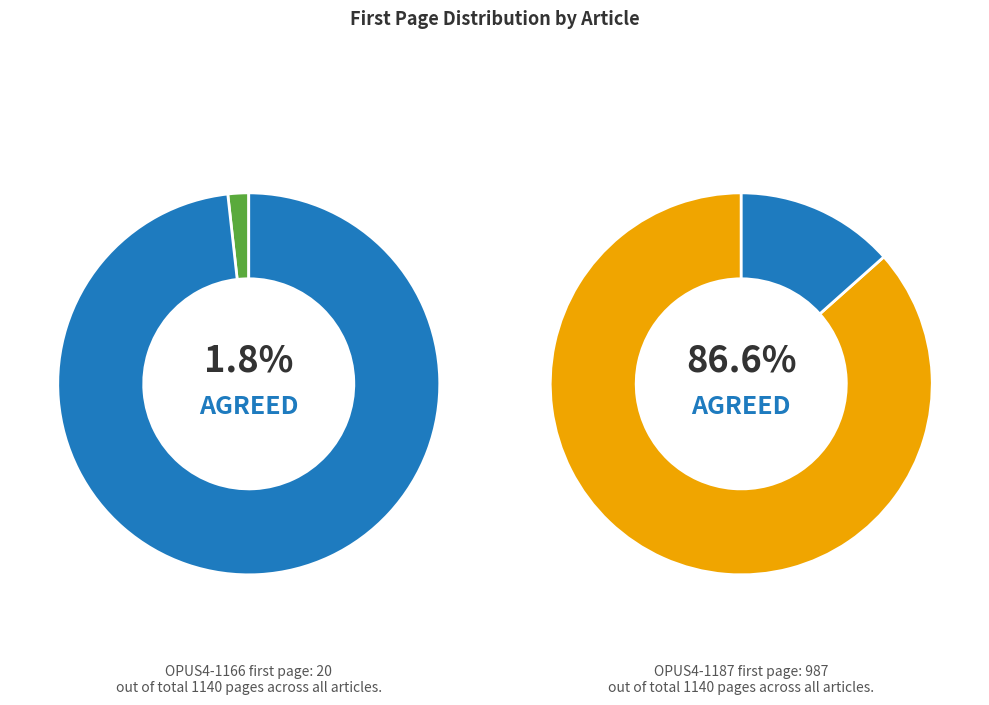

Which slice is the smallest?

OPUS4-1166